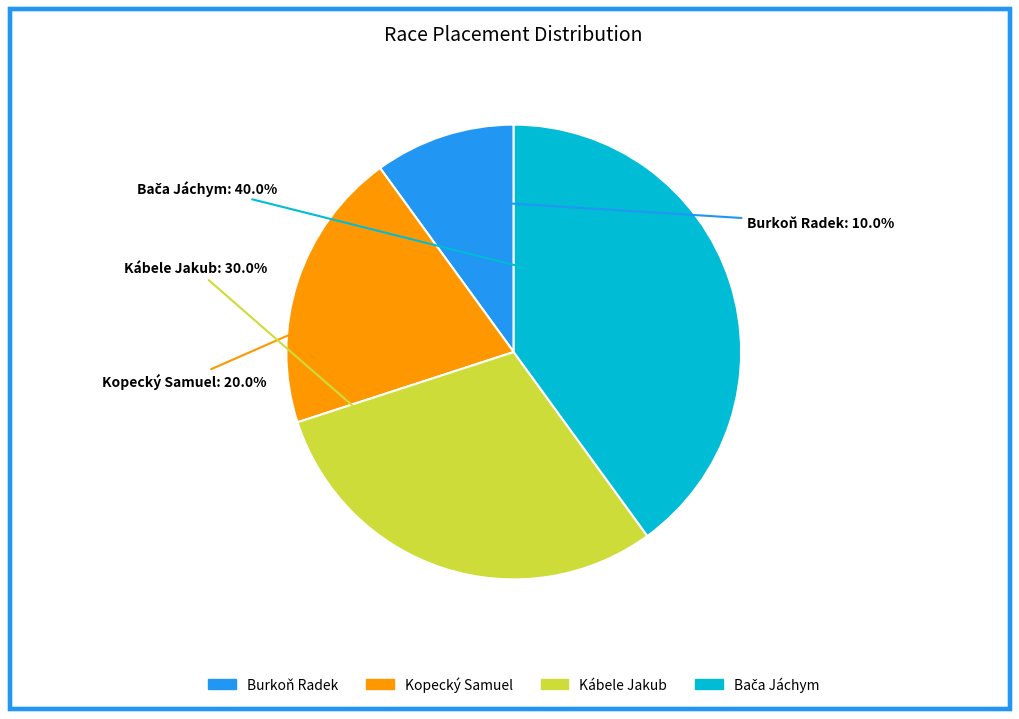

What percentage is the Burkoň Radek slice, to the nearest percent?

10%